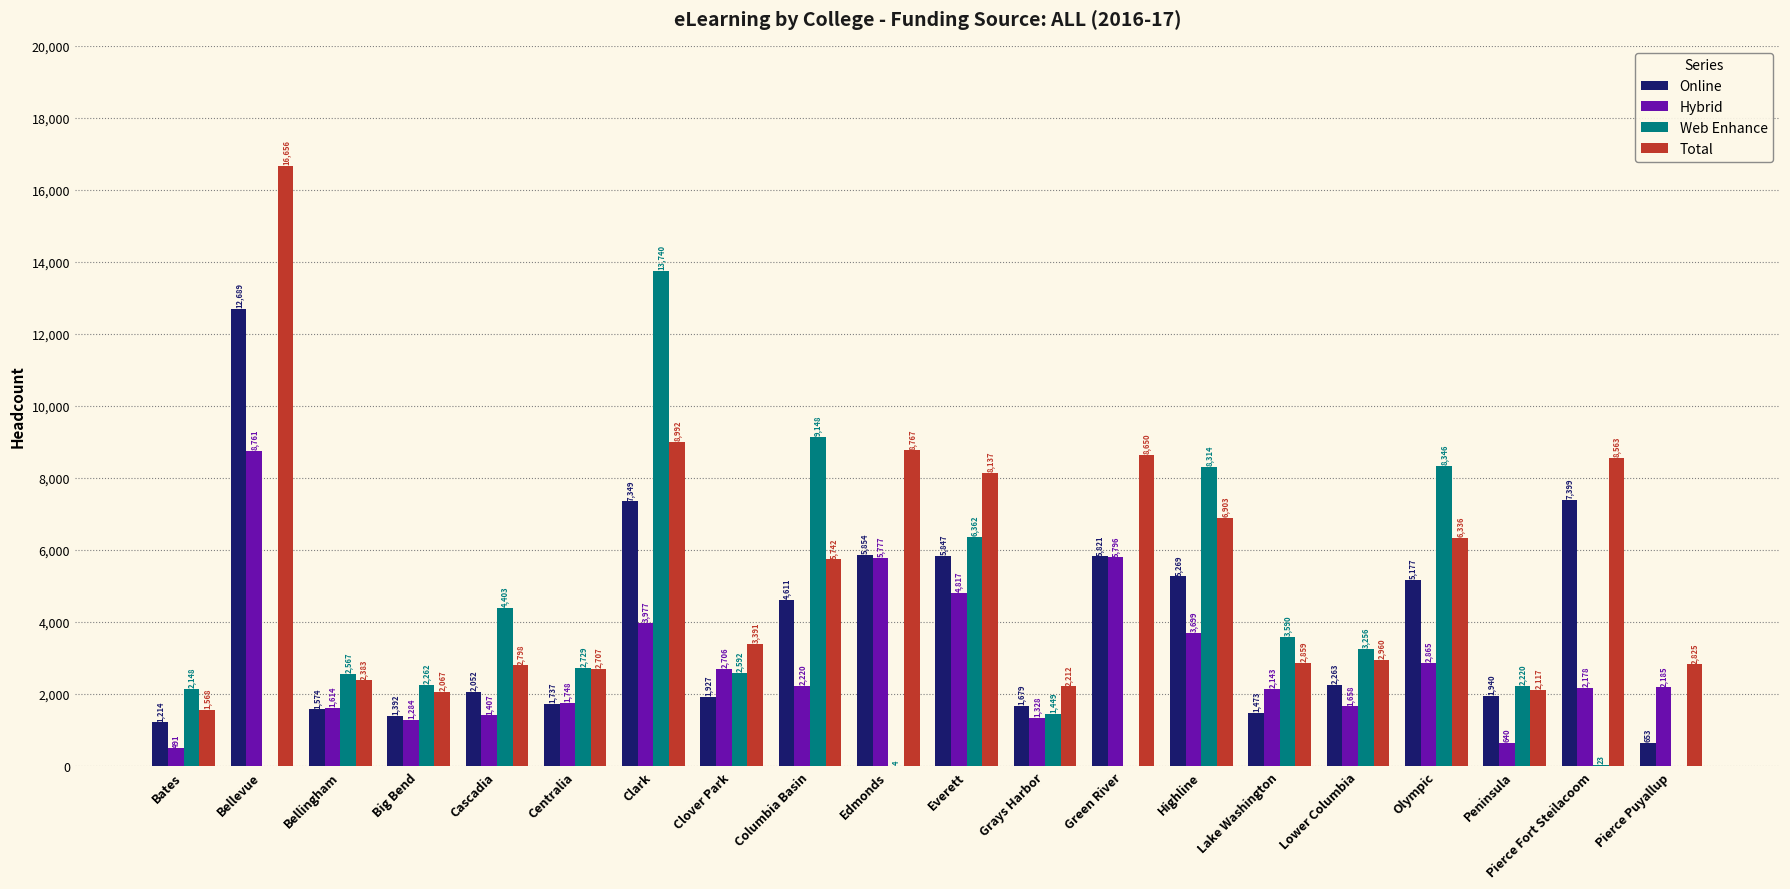

What is the total value across all series at Columbia Basin?

21721